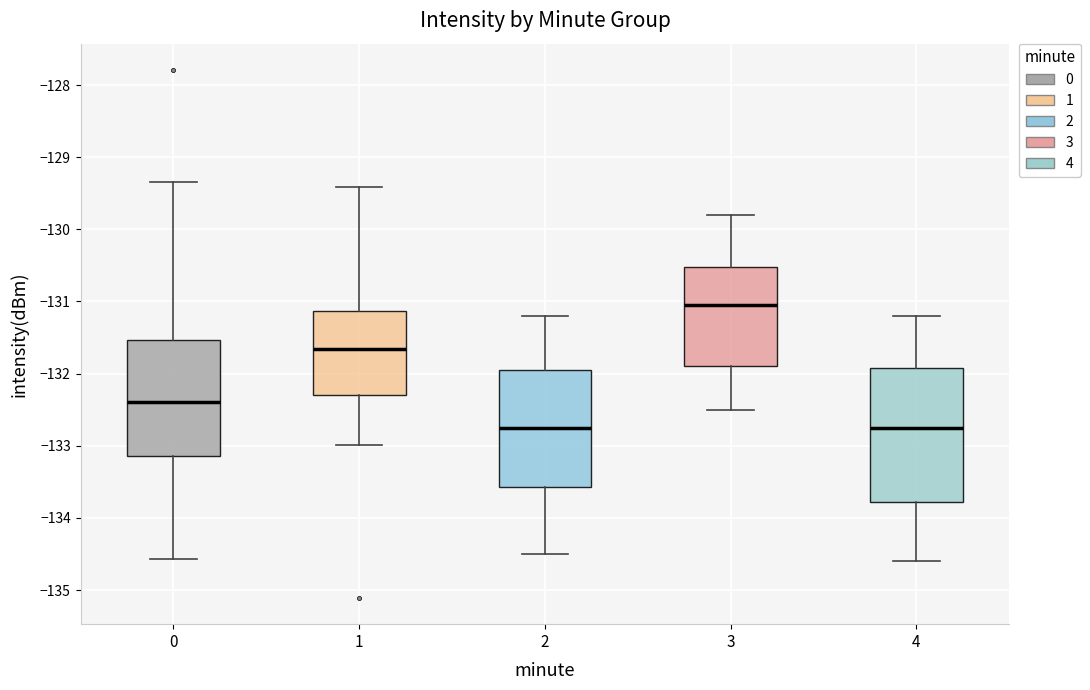

Which box has the highest median line?

3